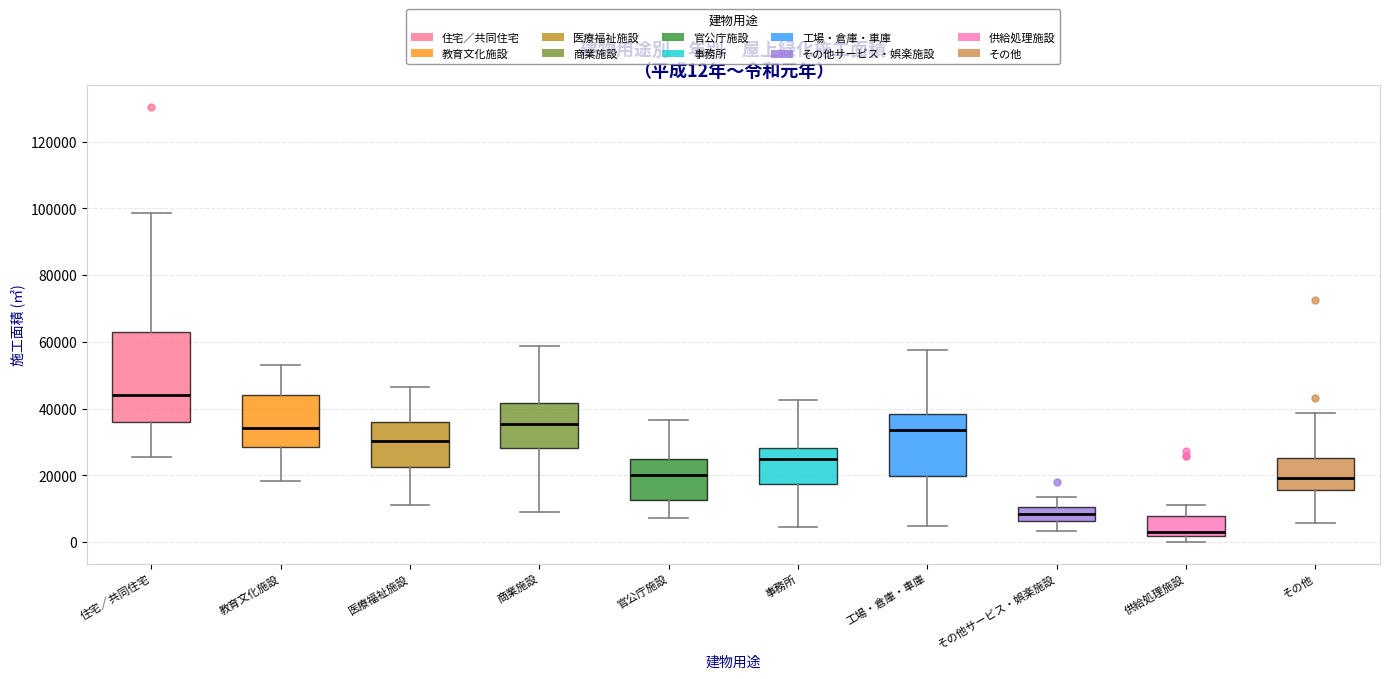

Which box is the tallest, from its lower edge to its upper edge?

住宅／共同住宅